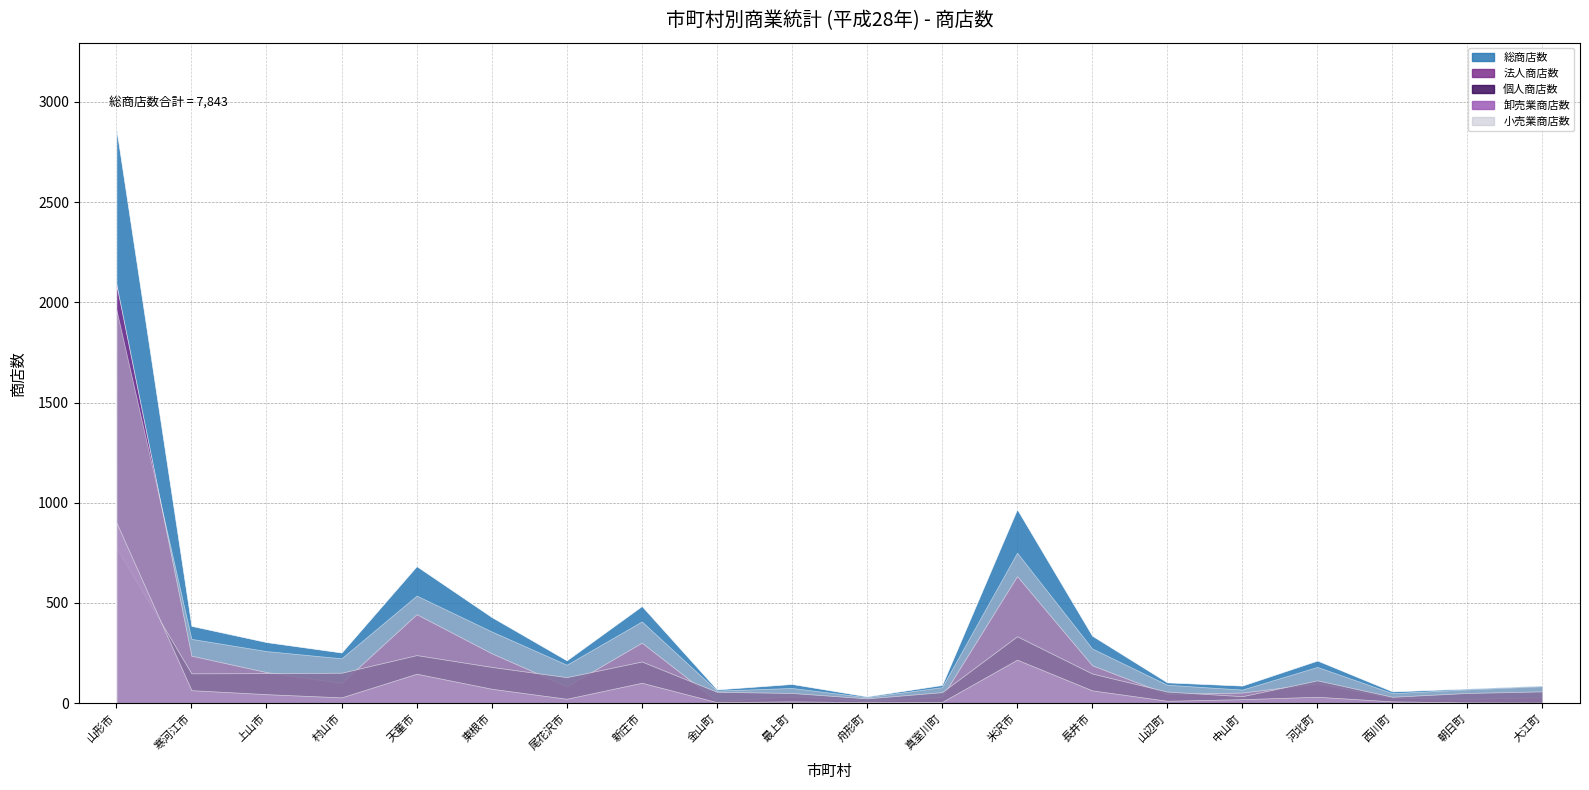

At which category does the chart reach its peak across all series?

山形市